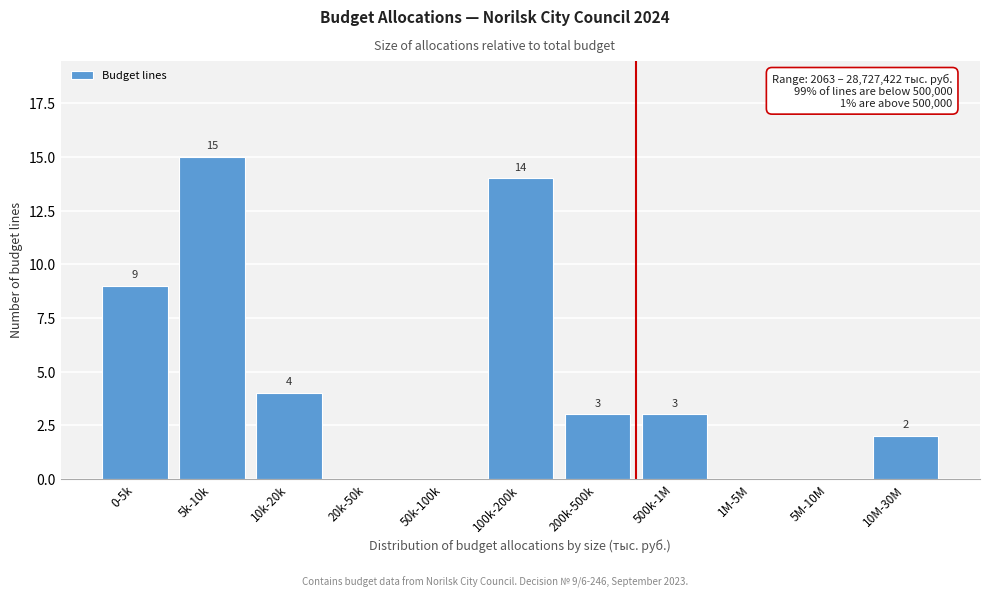

Reading left to right, transcribe all the data shown in this chart.

0-5k=9	5k-10k=15	10k-20k=4	20k-50k=0	50k-100k=0	100k-200k=14	200k-500k=3	500k-1M=3	1M-5M=0	5M-10M=0	10M-30M=2